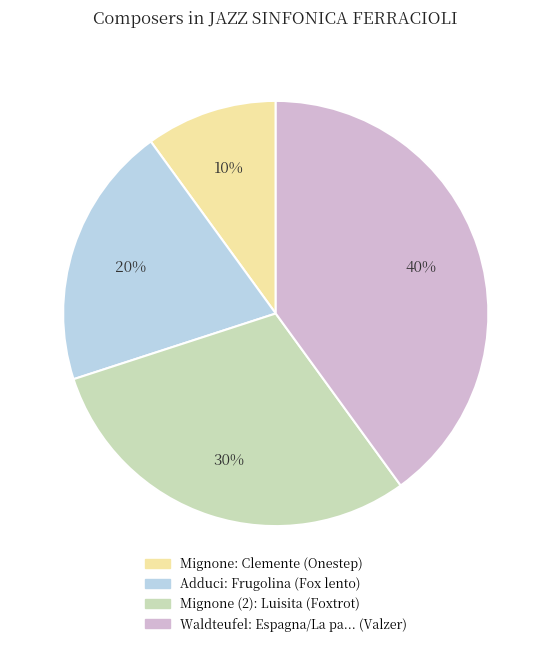

Which slice is the smallest?

Mignone: Clemente (Onestep)